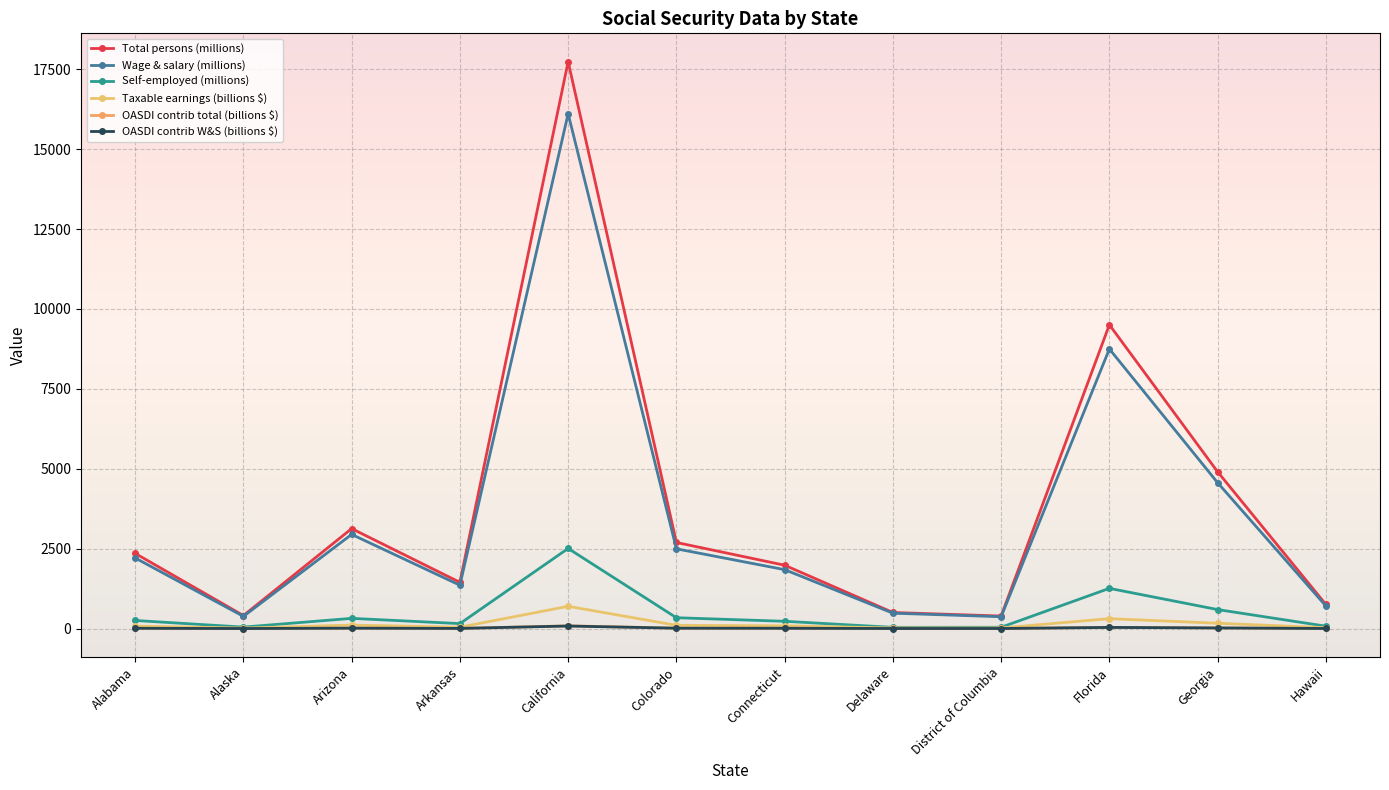

What are all the series names shown in the legend?

Total persons (millions), Wage & salary (millions), Self-employed (millions), Taxable earnings (billions $), OASDI contrib total (billions $), OASDI contrib W&S (billions $)